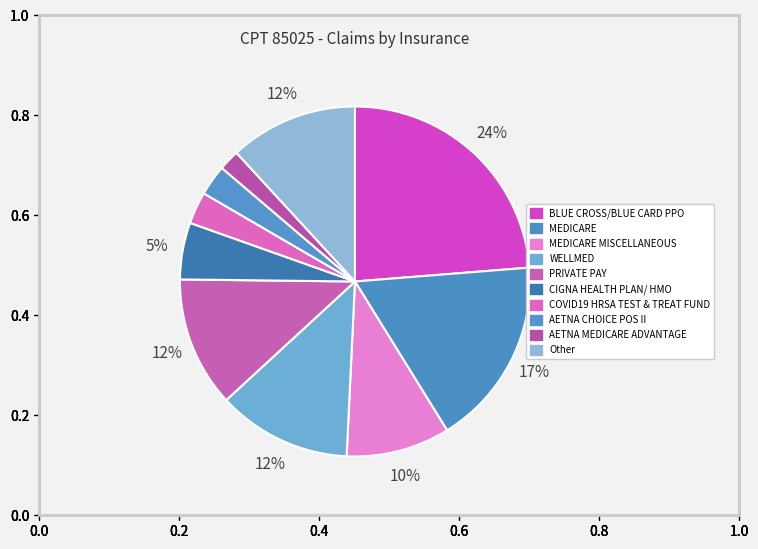

To the nearest percent, what is the average slice percentage?

10%